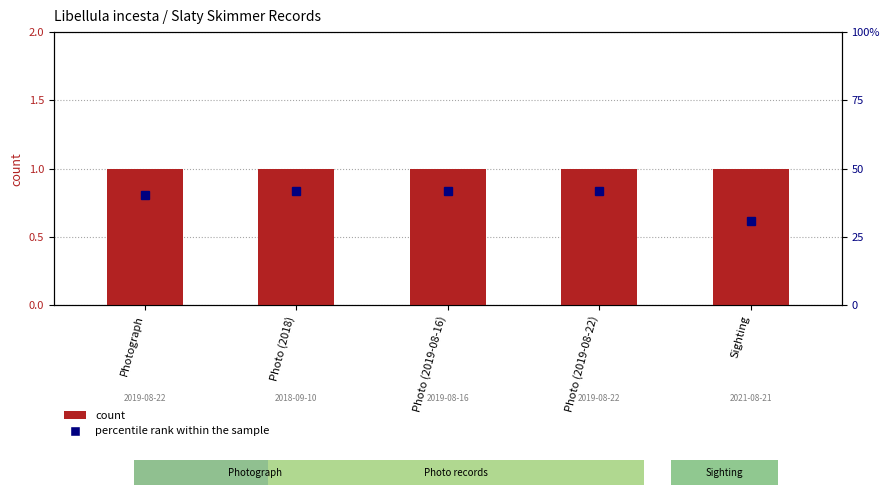

What is the sum of the percentile rank within the sample values at Sighting and Photo (2018)?

72.5